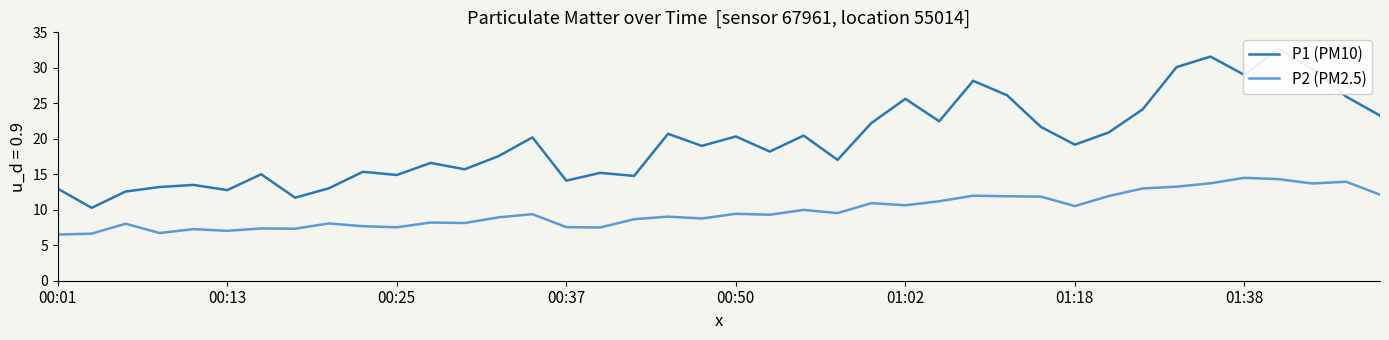

Reading left to right, what are all the values shown in this chart?

P1 (PM10): 13.0	10.3	12.6	13.2	13.5	12.8	15.0	11.7	13.0	15.3	14.9	16.6	15.7	17.6	20.2	14.1	15.2	14.8	20.7	19.0	20.3	18.2	20.4	17.0	22.2	25.6	22.5	28.2	26.1	21.7	19.2	20.9	24.1	30.1	31.6	29.0	32.7	29.8	25.9	23.3
P2 (PM2.5): 6.5	6.6	8.0	6.7	7.3	7.0	7.4	7.3	8.1	7.7	7.5	8.2	8.1	8.9	9.4	7.5	7.5	8.7	9.0	8.8	9.4	9.3	10.0	9.5	10.9	10.6	11.2	12.0	11.9	11.8	10.5	11.9	13.0	13.2	13.7	14.5	14.3	13.7	13.9	12.1